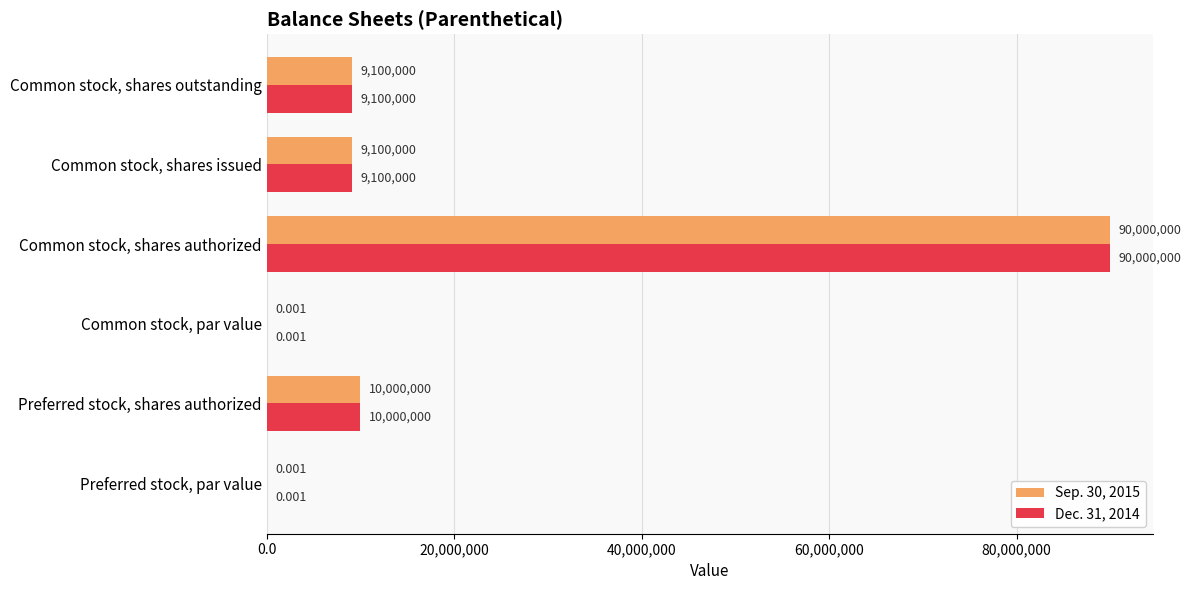

At which category is the sum across all series the highest?

Common stock, shares authorized